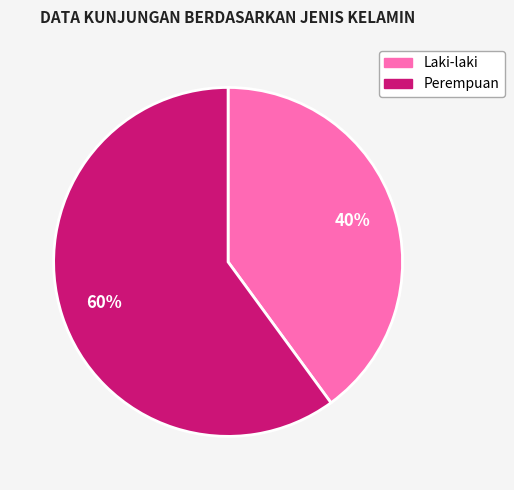

Which category has the smallest portion of the pie?

Laki-laki